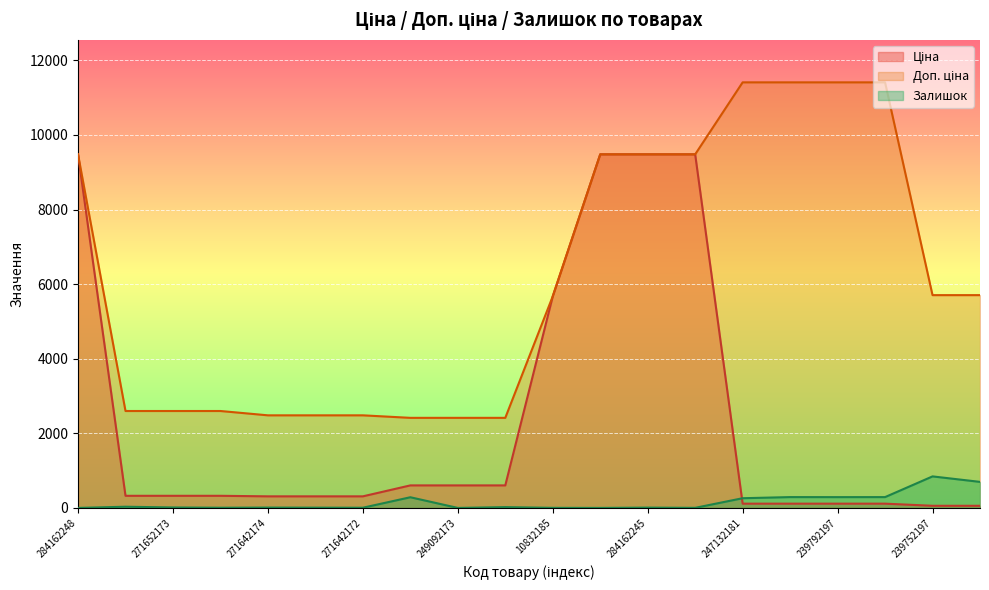

What is the label of the 9th point from the right?

284162246